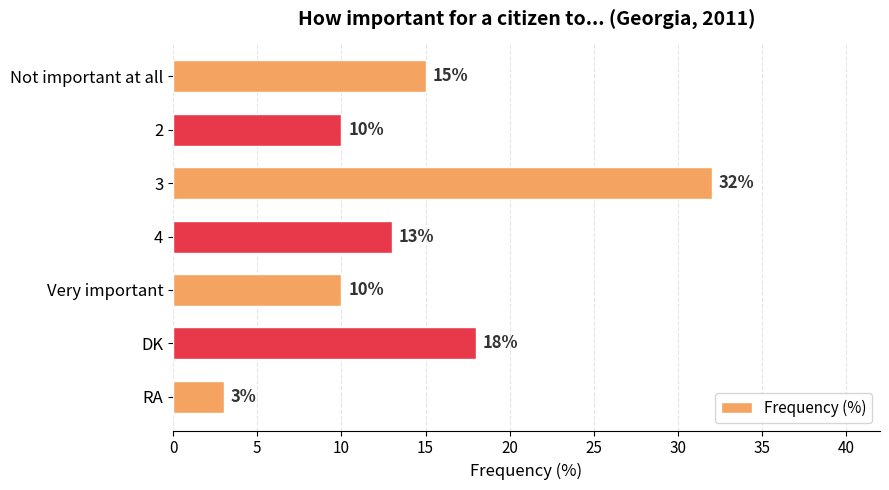

Are the bars horizontal?

Yes